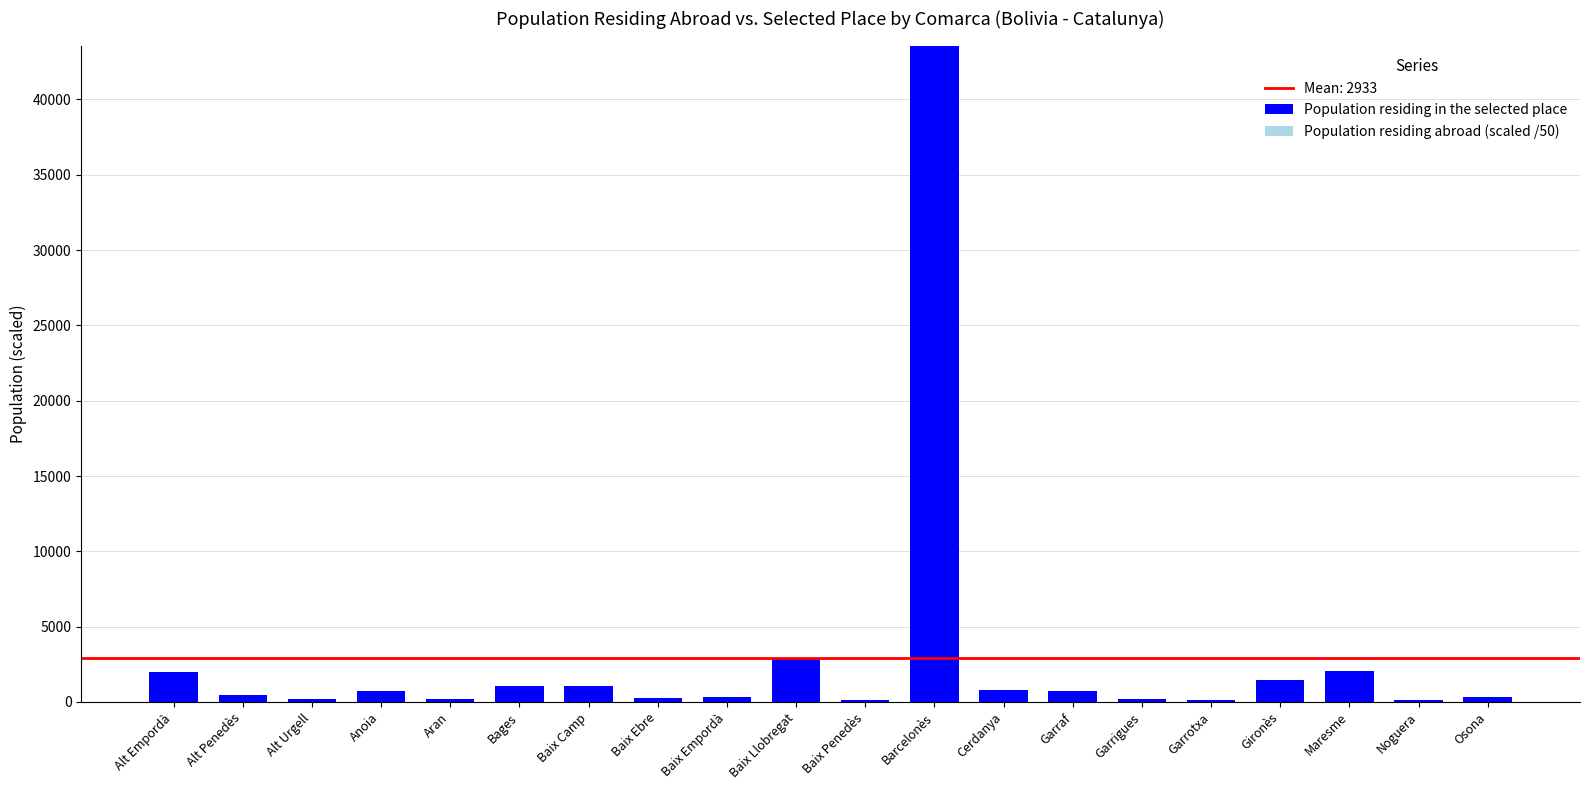

Between Baix Llobregat and Baix Empordà, which is larger?

Baix Llobregat